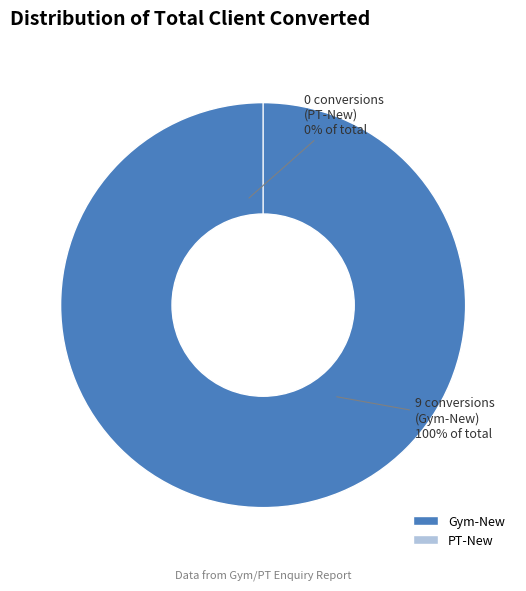

Is there any slice that represents more than half of the pie?

Yes